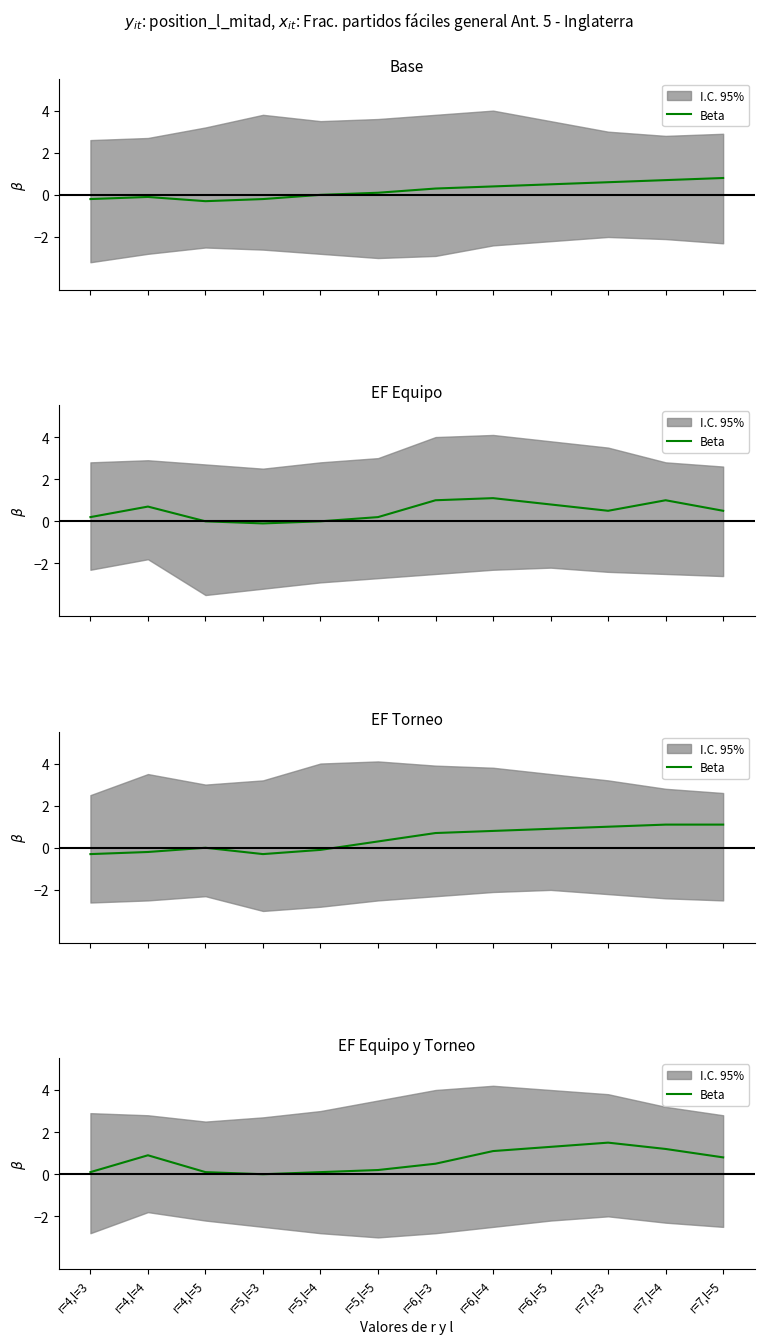

How many values are above zero?

11